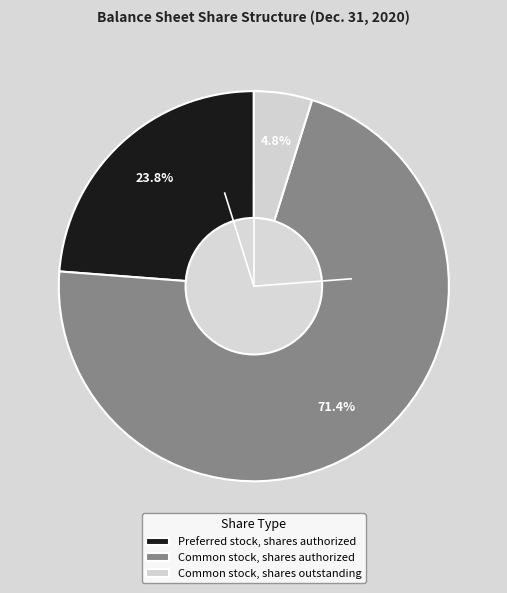

What percentage is NOT represented by Preferred stock, shares authorized?

76.2%